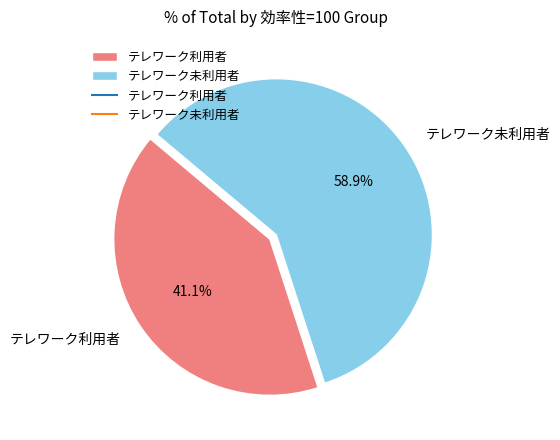

To the nearest percent, what is the average slice percentage?

50%